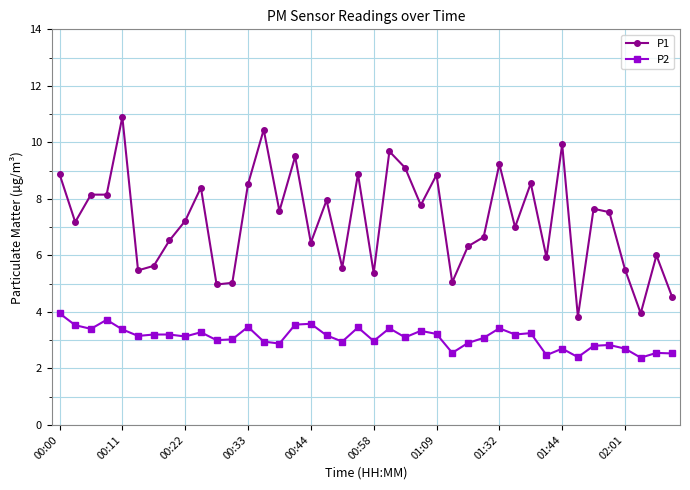

What is the smallest value displayed?

2.4